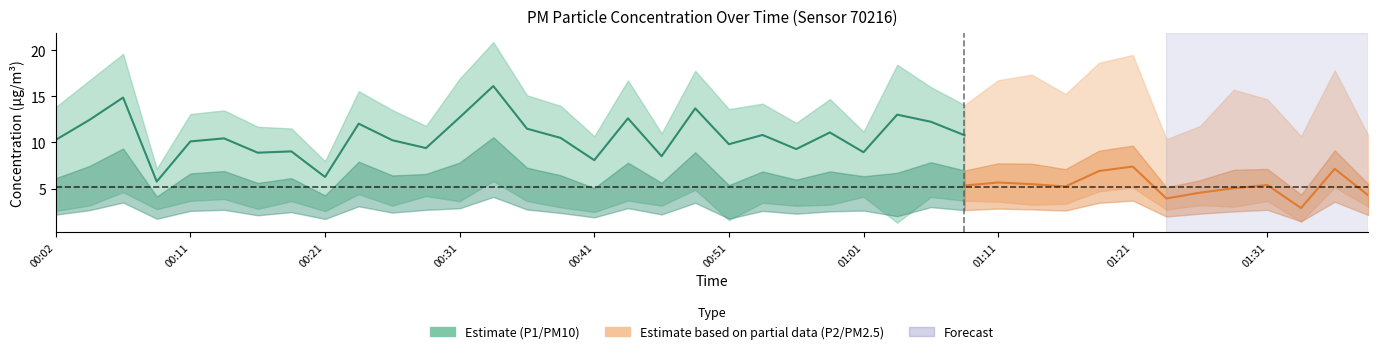

What is the spread (max minus min) of values at 01:01?

3.7